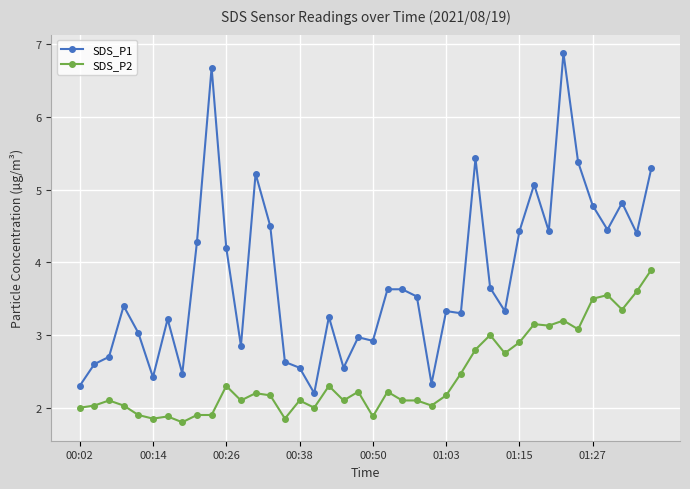

Which series has the largest total across all categories?

SDS_P1